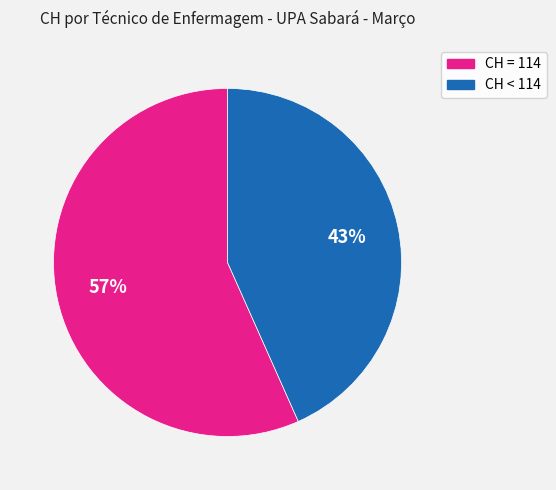

Between CH = 114 and CH < 114, which is larger?

CH = 114